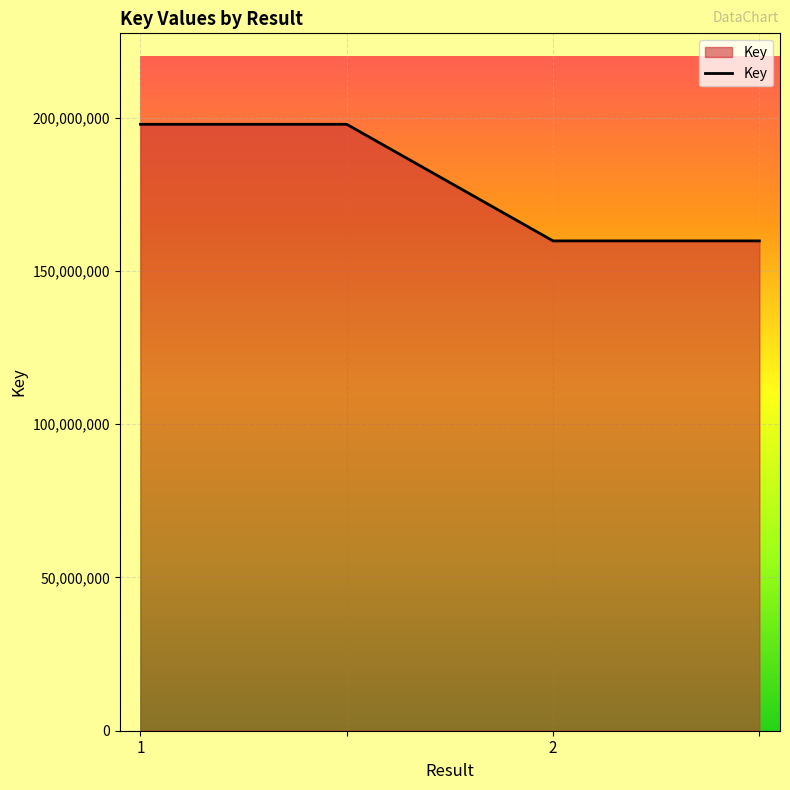

What is the difference between the second highest and second lowest values?

38037970